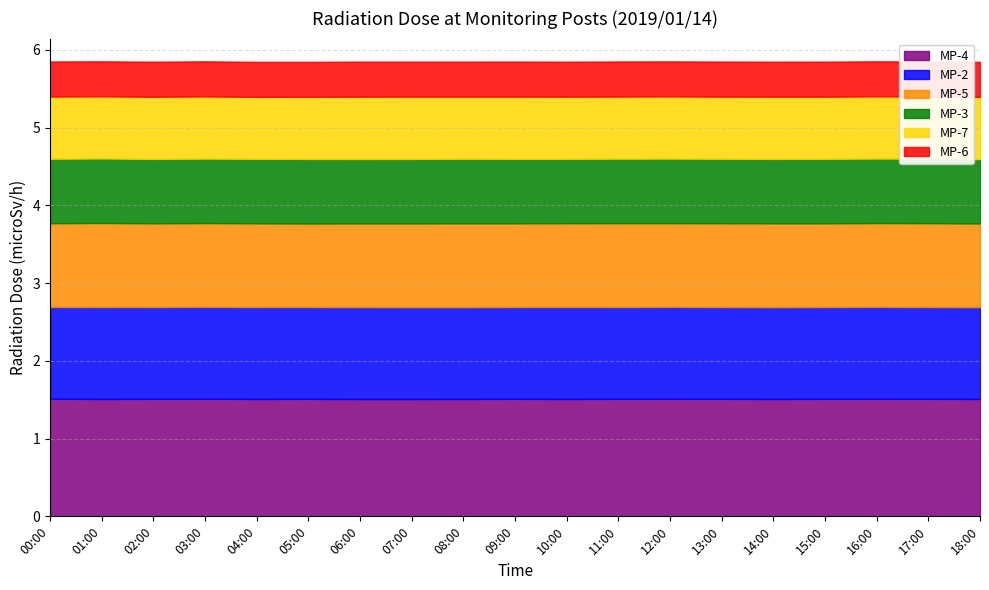

The MP-4 series shows 2.1 at 00:00. True or false?

False